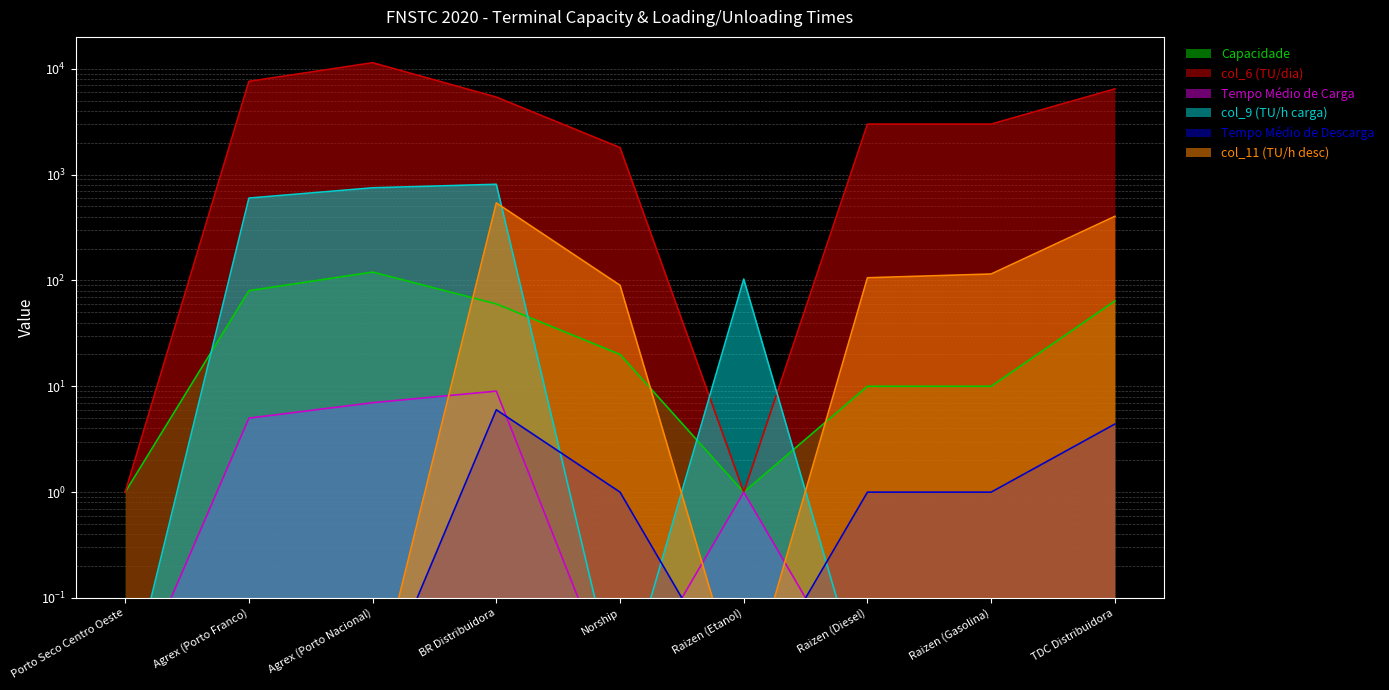

What is the total value across all series at BR Distribuidora?

6825.0